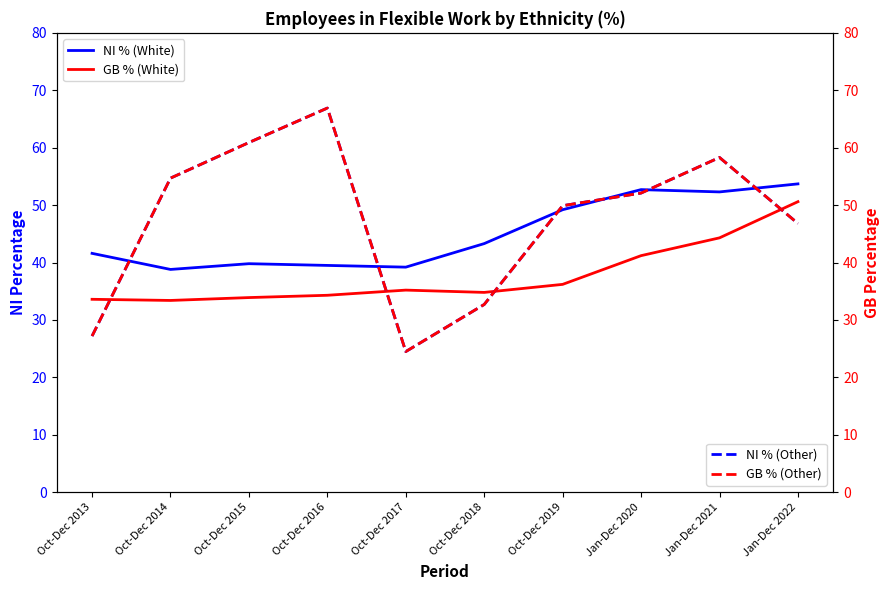

What is the total value across all series at Oct-Dec 2019?

185.2